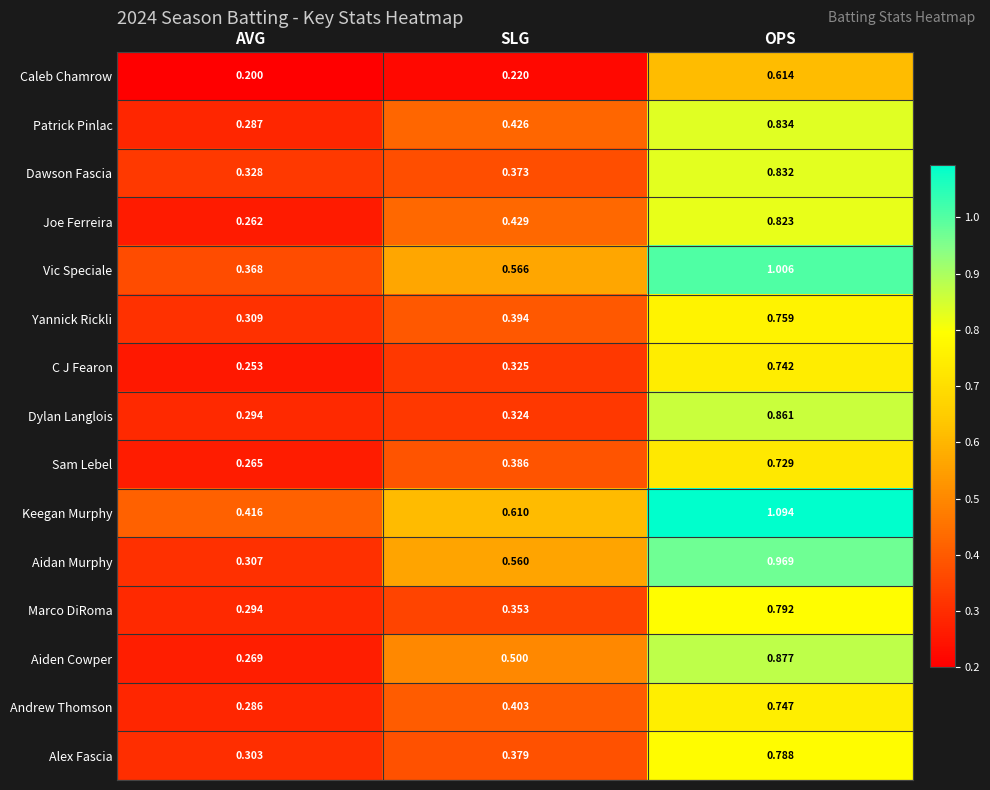

What is the total value across all series at SLG?

6.2